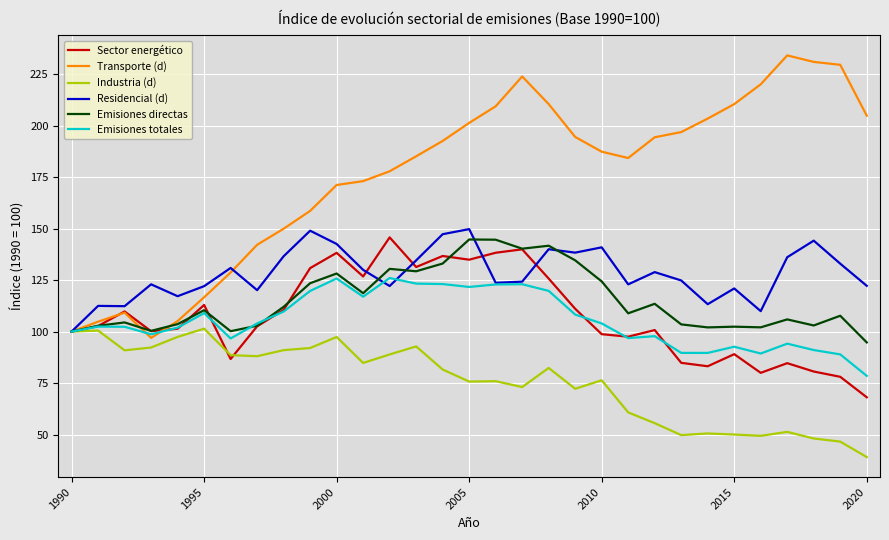

How many lines are shown in the chart?

6